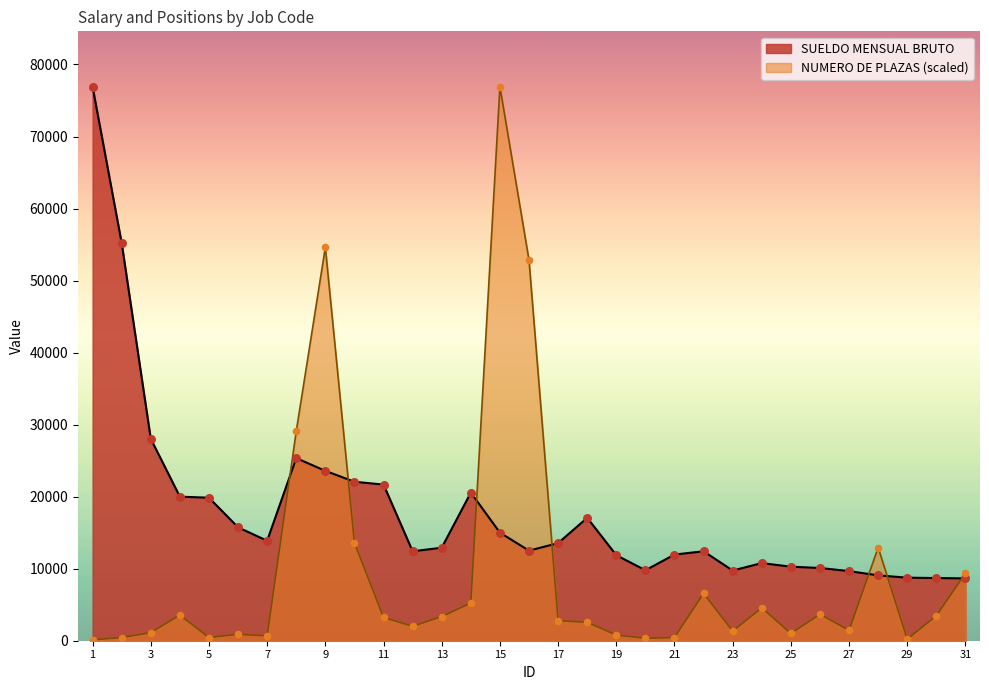

Which series reaches the maximum Y coordinate?

SUELDO MENSUAL BRUTO